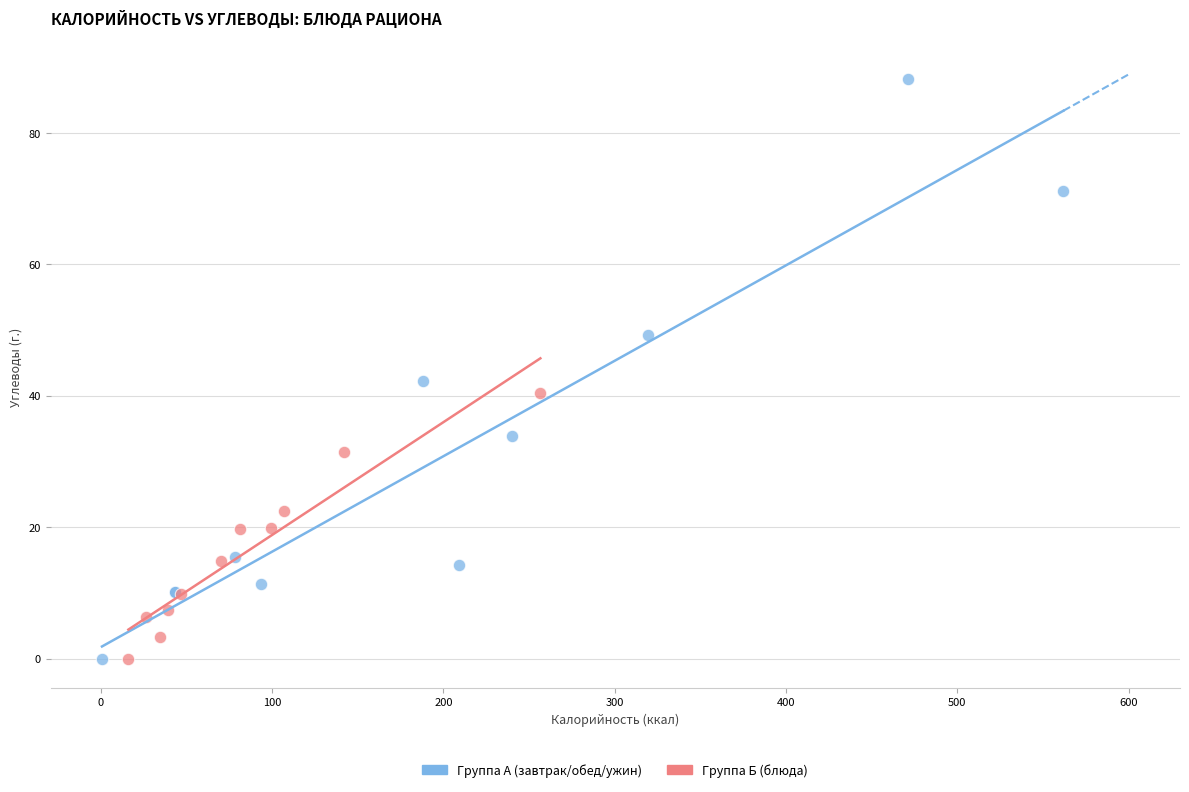

Which series has the largest Y range (max minus min)?

Группа А (завтрак/обед/ужин)